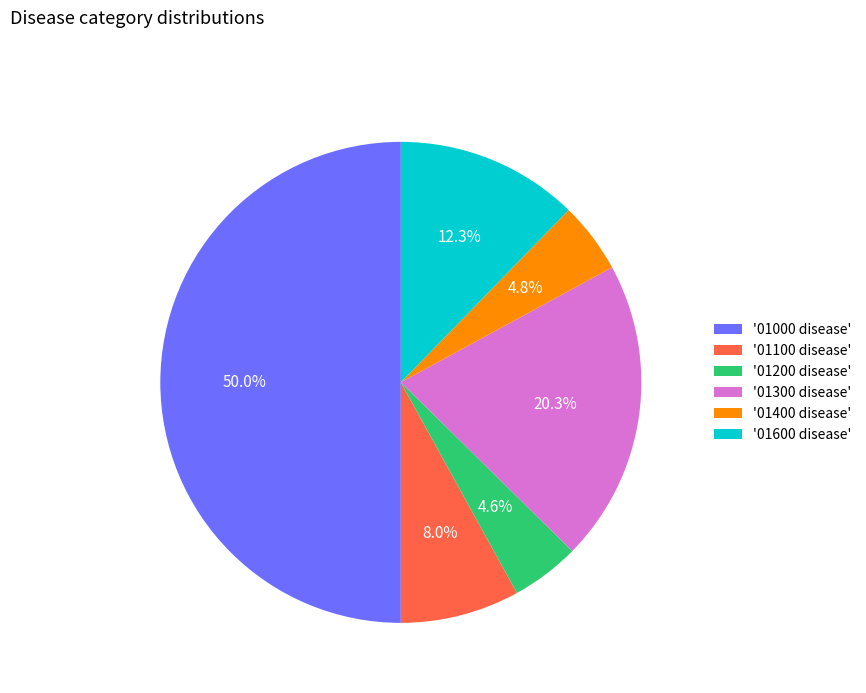

Count the number of slices in the pie.

6